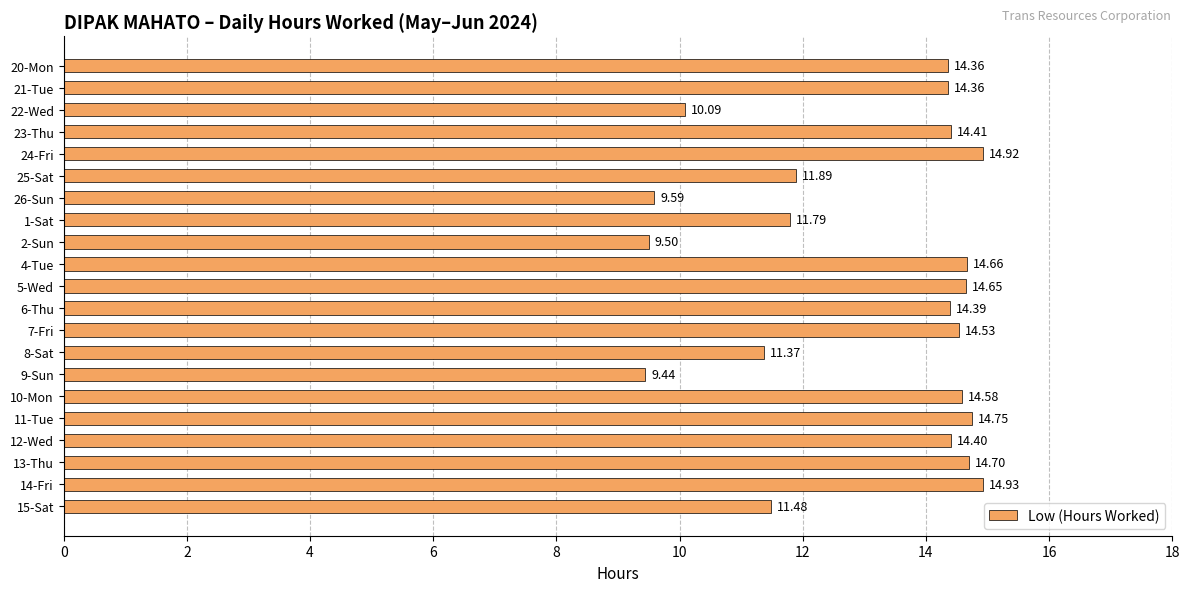

What is the ratio of the value at 9-Sun to the value at 11-Tue?

0.6